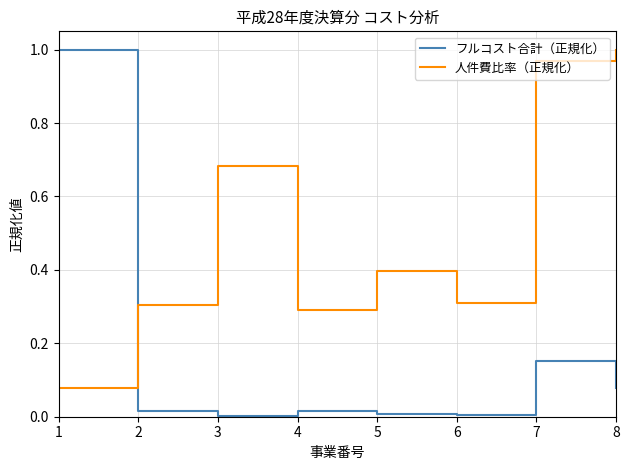

List the series in order of their overall mean, lowest first.

フルコスト合計（正規化）, 人件費比率（正規化）